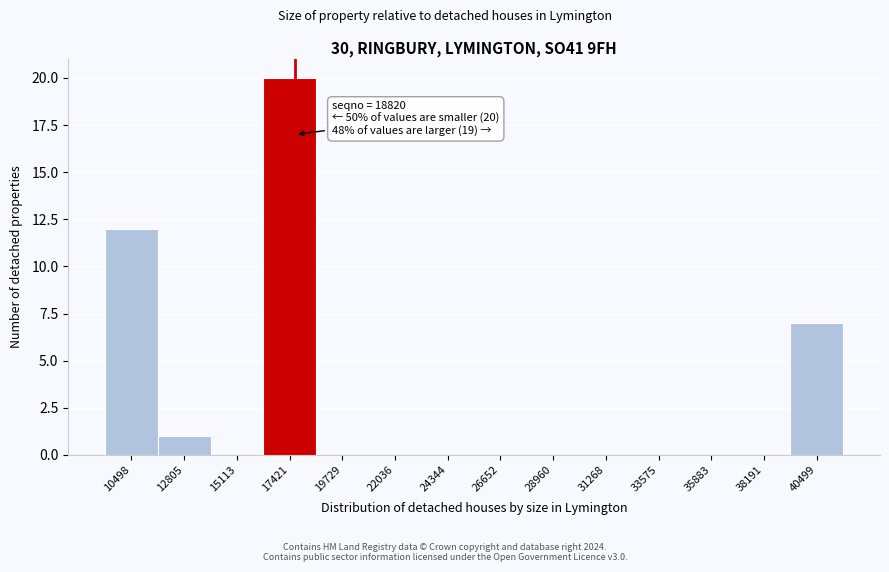

Reading left to right, what are all the values shown in this chart?

10498=12	12805=1	15113=0	17421=20	19729=0	22036=0	24344=0	26652=0	28960=0	31268=0	33575=0	35883=0	38191=0	40499=7